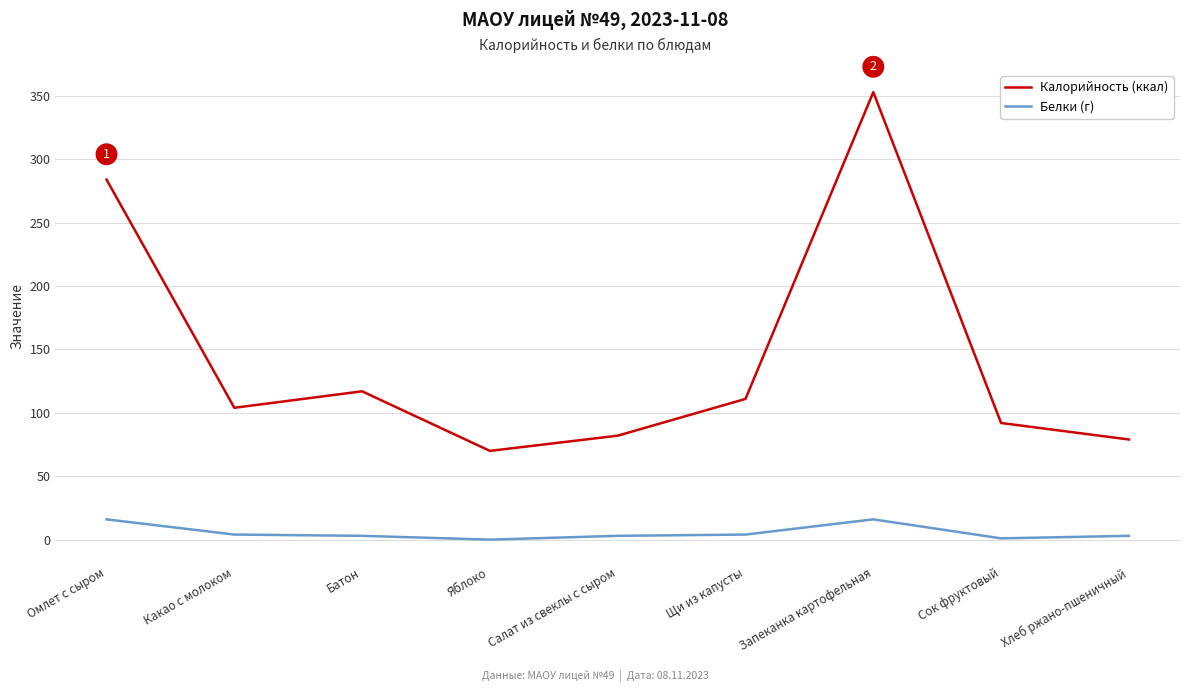

Which category has the highest value in the Калорийность (ккал) series?

Запеканка картофельная